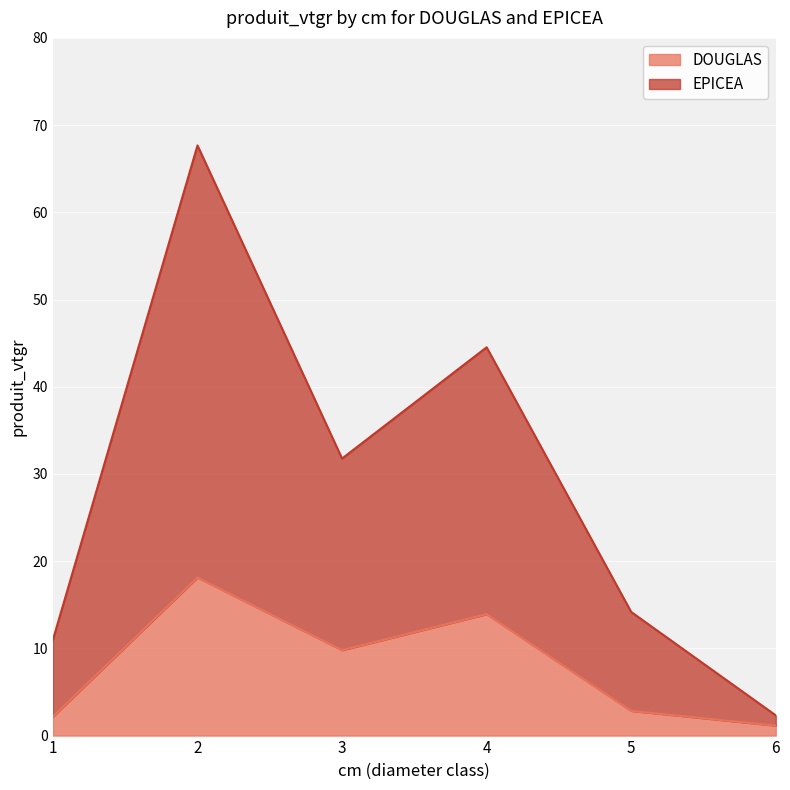

Where is the first local maximum for DOUGLAS?

2